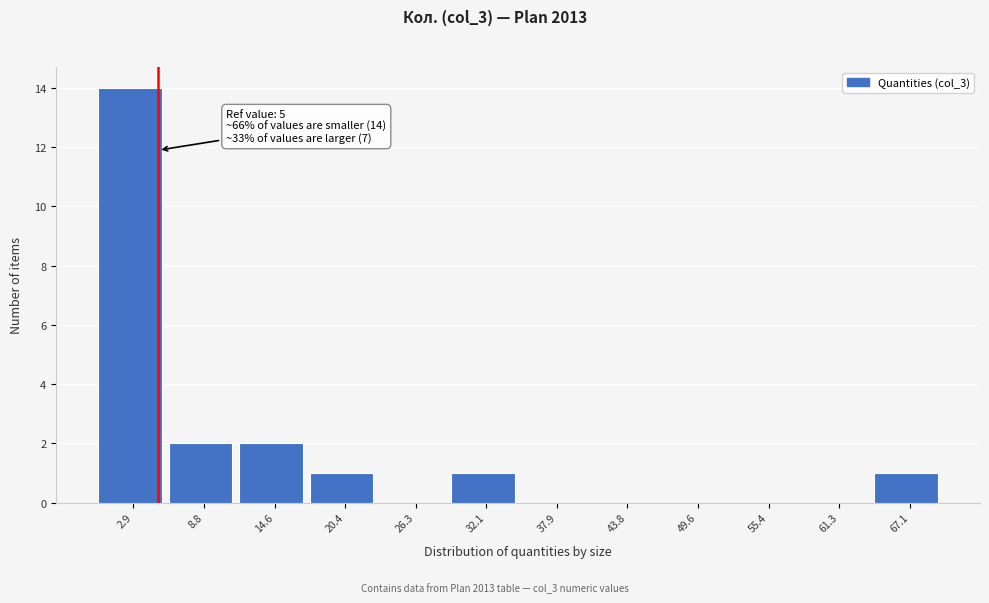

Over which range of the x-axis is the bar tallest?

0 to 6